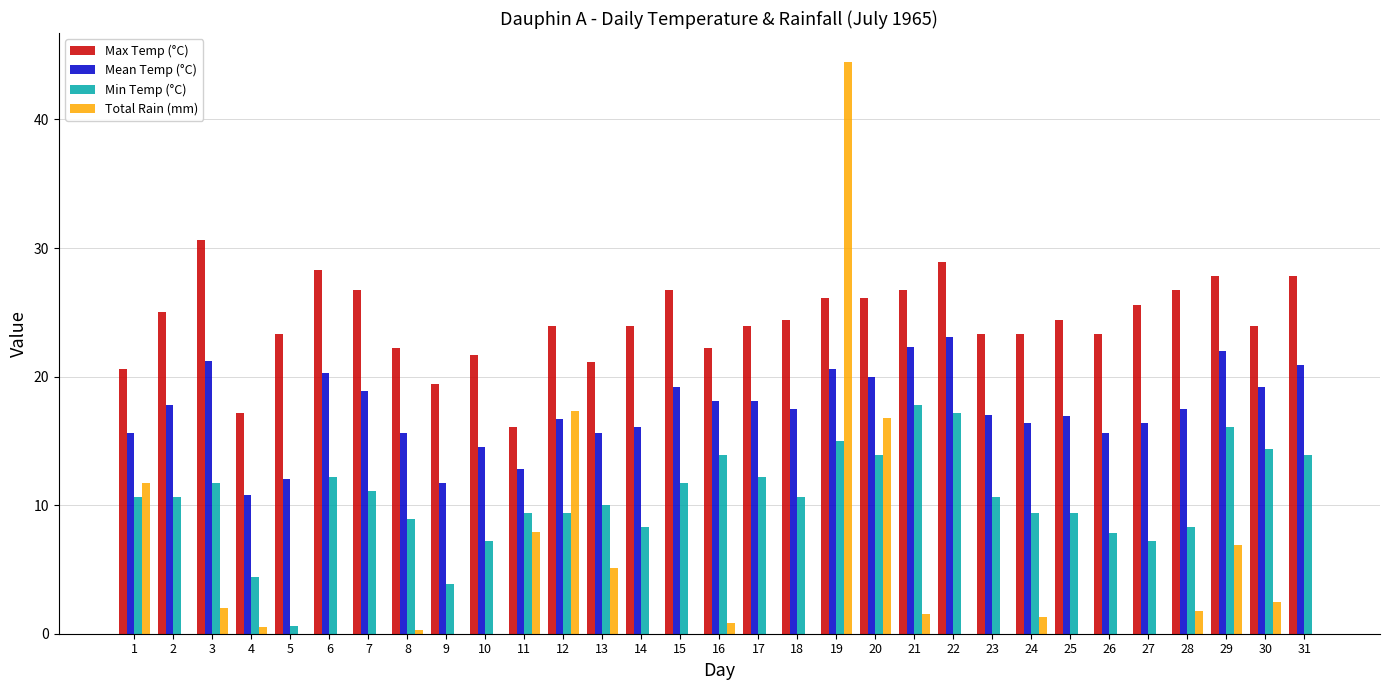

What is the average value of the Total Rain (mm) series?

3.9